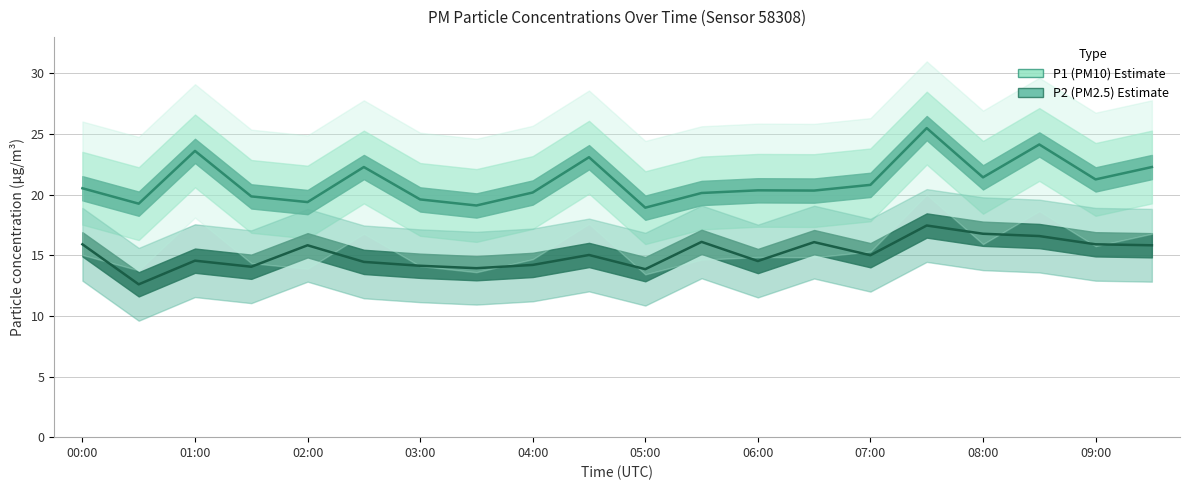

What is the label of the 10th point from the left?

04:30